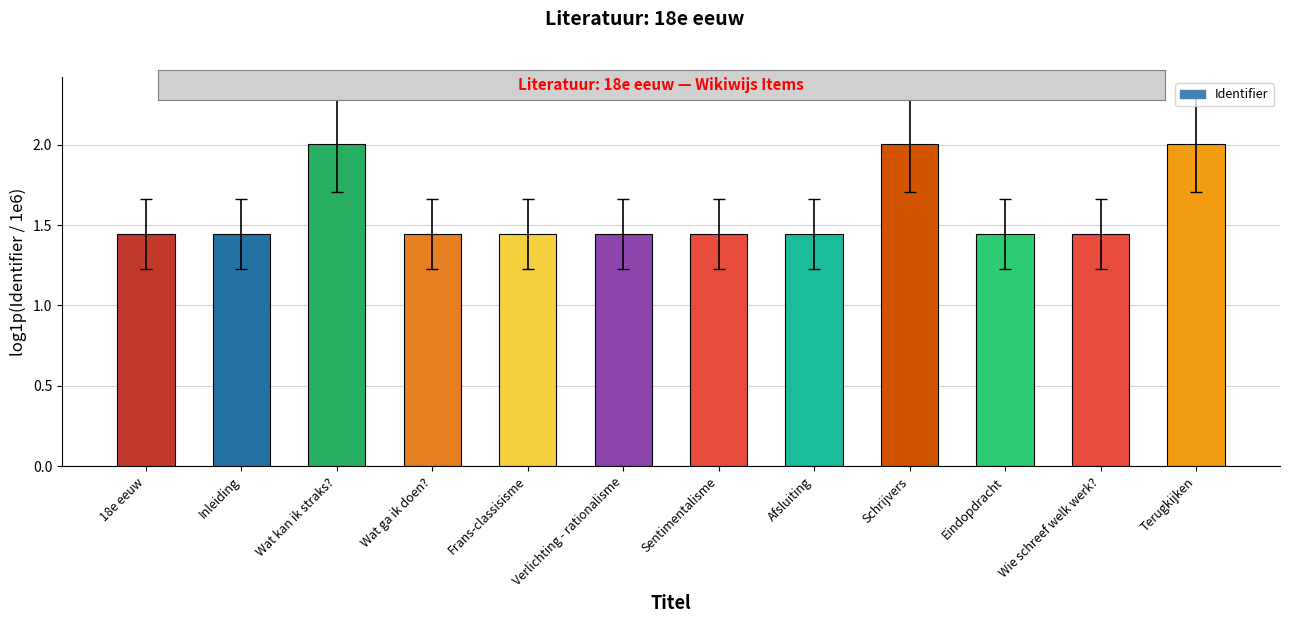

True or false: the data shows 1.3 at Schrijvers.

False